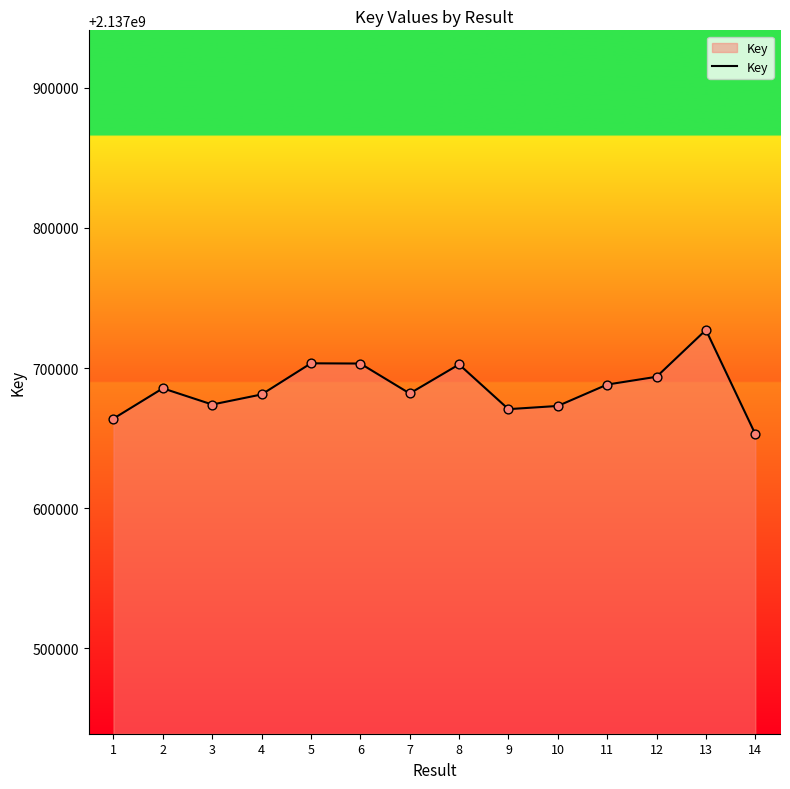

Between 1 and 13, which is larger?

13